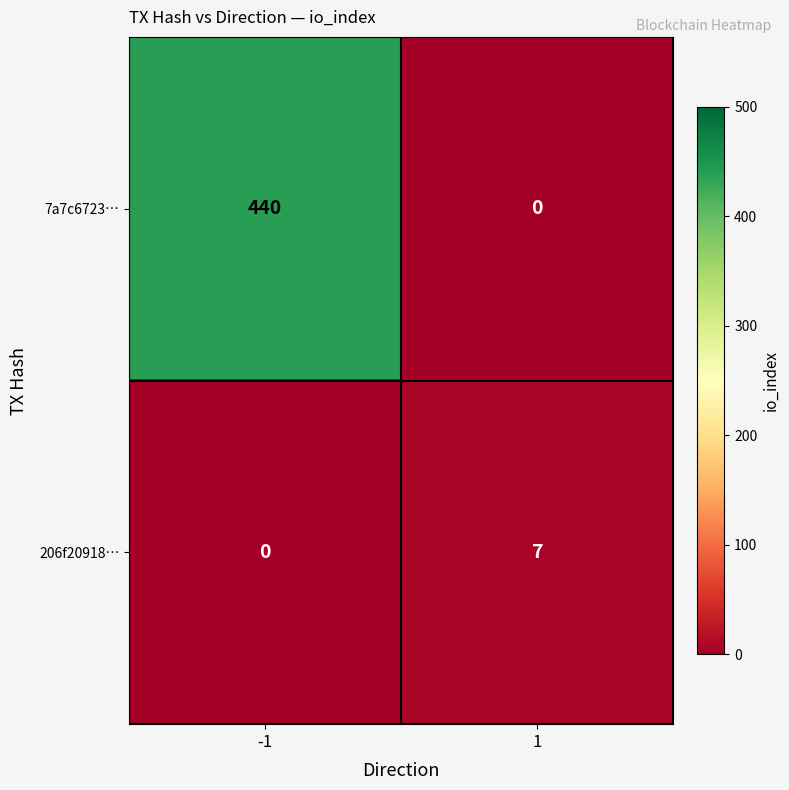

Between -1 and 1, which series saw the biggest shift?

7a7c6723…